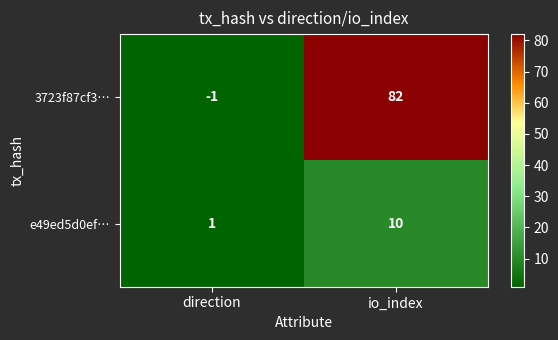

Where is 3723f87cf3… nearest to the value 40?

direction